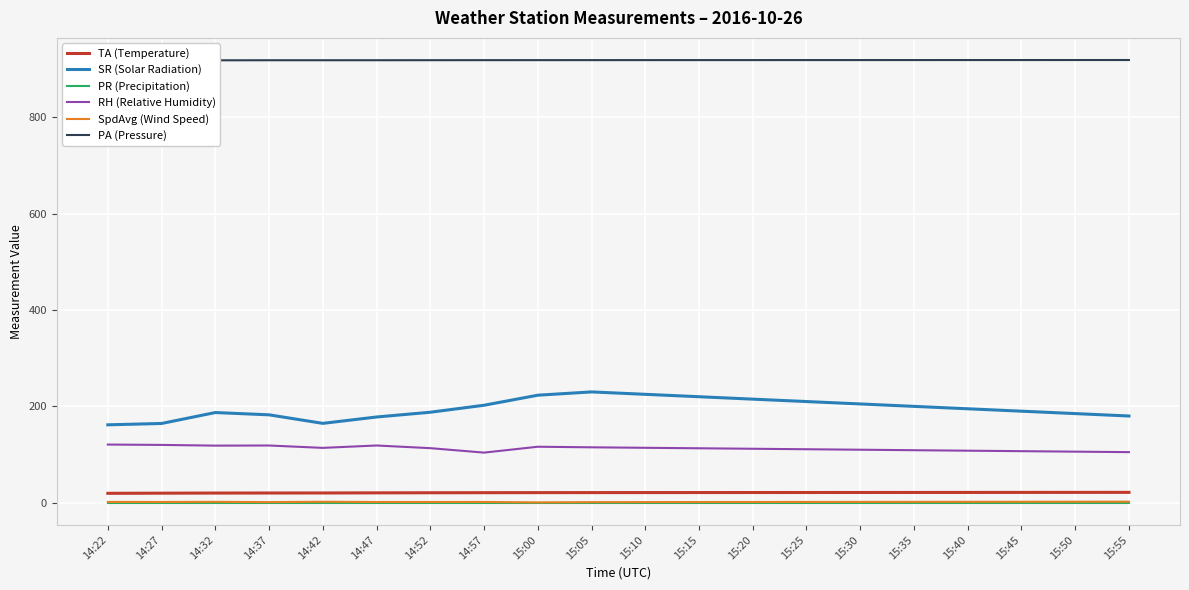

How many distinct data groups are displayed?

6